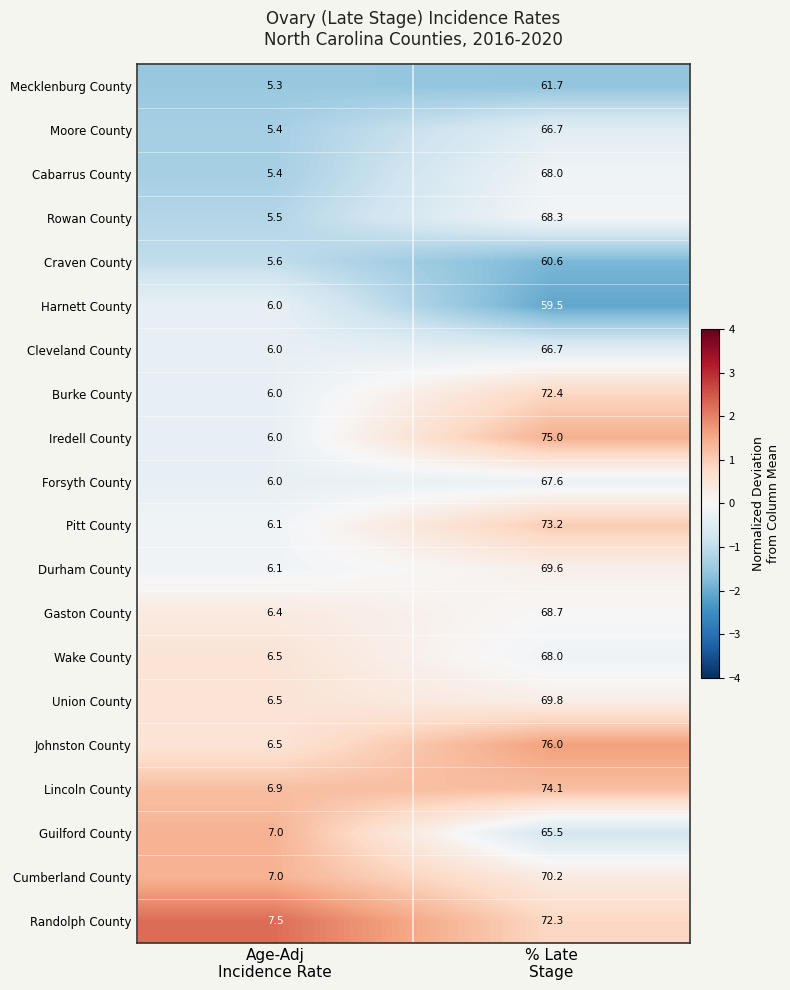

Which series changed the most between Age-Adj
Incidence Rate and % Late
Stage?

Johnston County